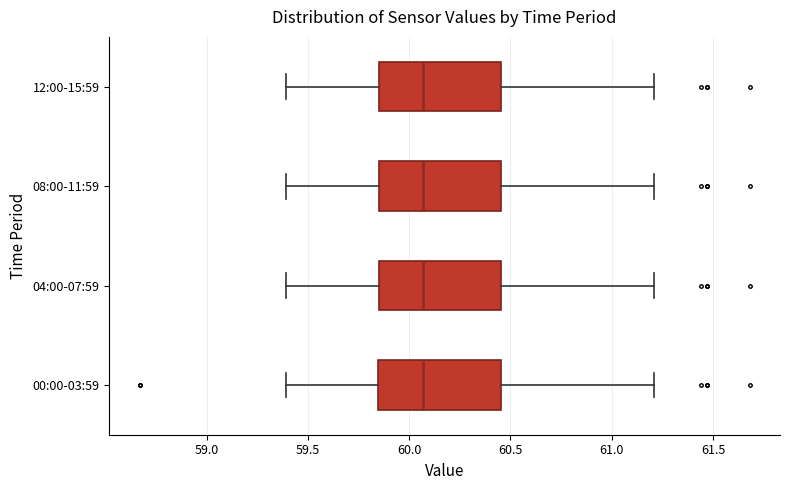

Reading bottom to top, read every box against the x-axis: the position of its median line, the range the box covers, and the ends of its whiskers. The values are not printed on the chart, so give them approximately, as read against the axis.

00:00-03:59: median 60.05, box 59.85 to 60.45, whiskers 59.40 to 61.20
04:00-07:59: median 60.05, box 59.85 to 60.45, whiskers 59.40 to 61.20
08:00-11:59: median 60.05, box 59.85 to 60.45, whiskers 59.40 to 61.20
12:00-15:59: median 60.05, box 59.85 to 60.45, whiskers 59.40 to 61.20